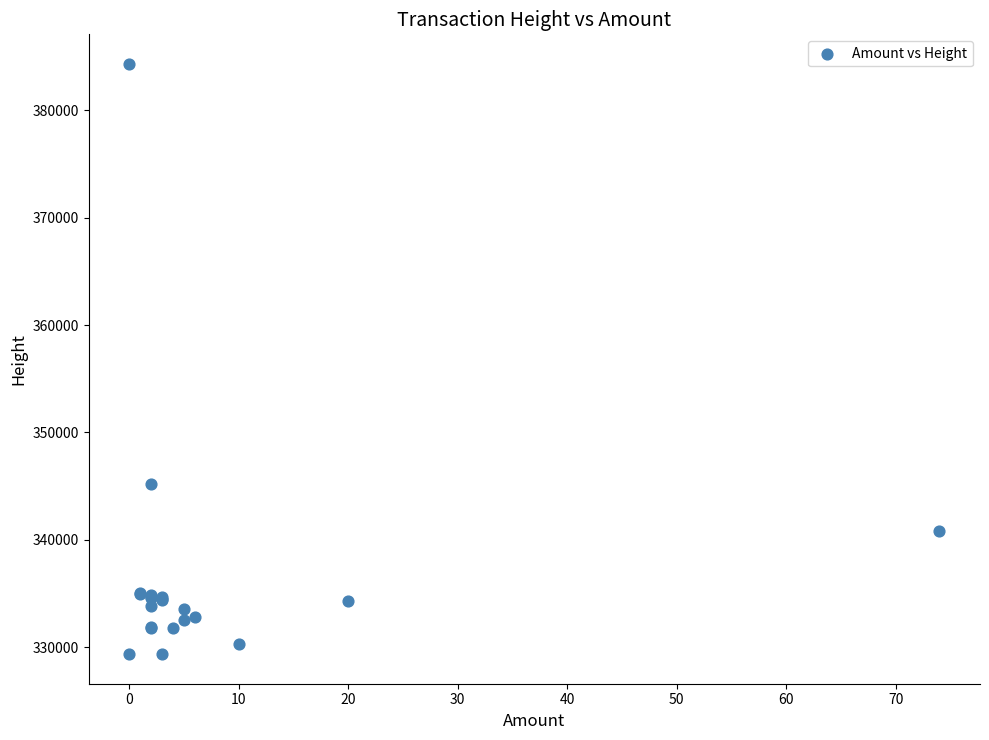

What Y value in the scatter plot is closest to 356835?

345194